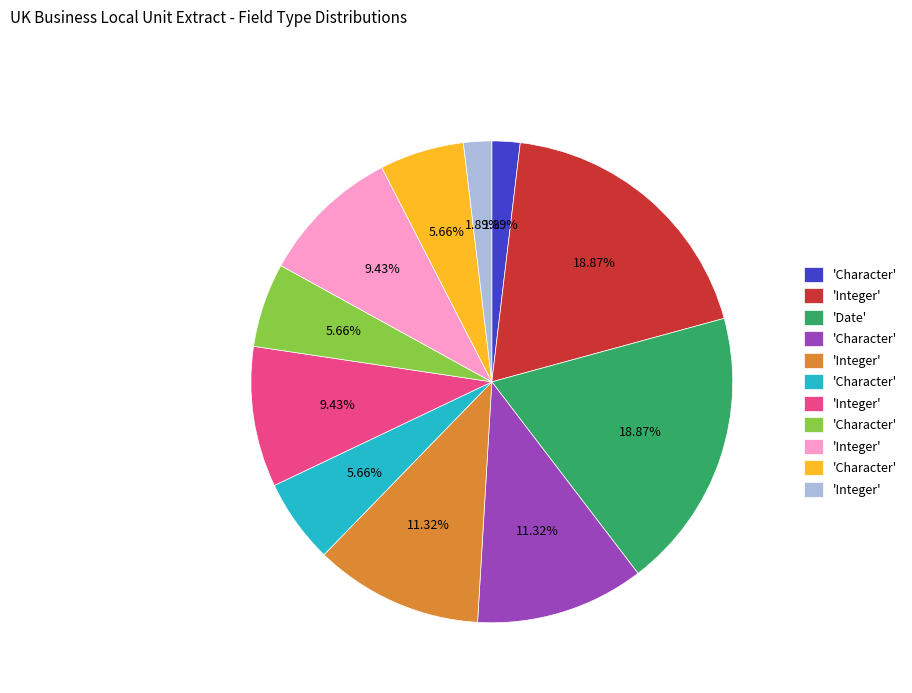

Count the number of slices in the pie.

11